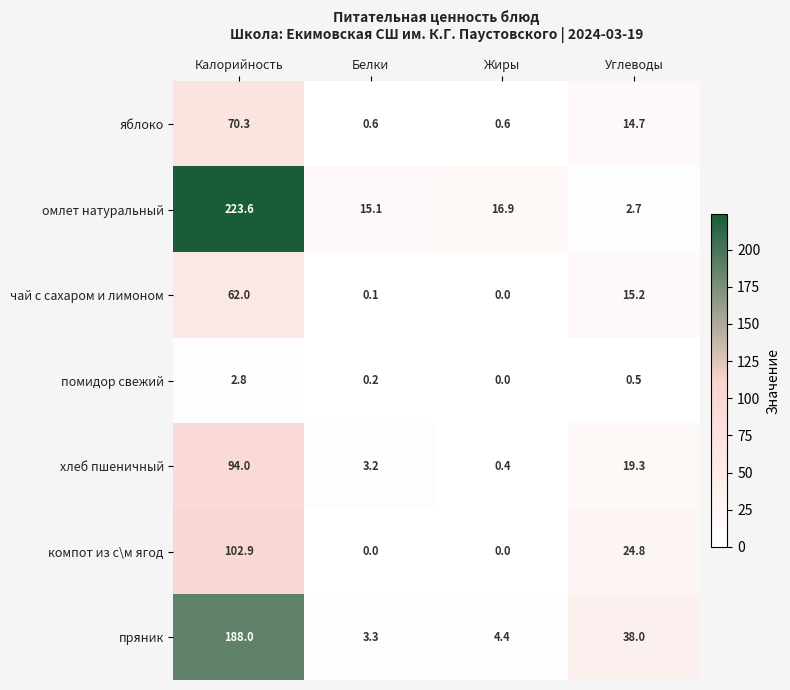

What is the difference between the second highest and second lowest values in the помидор свежий series?

0.3